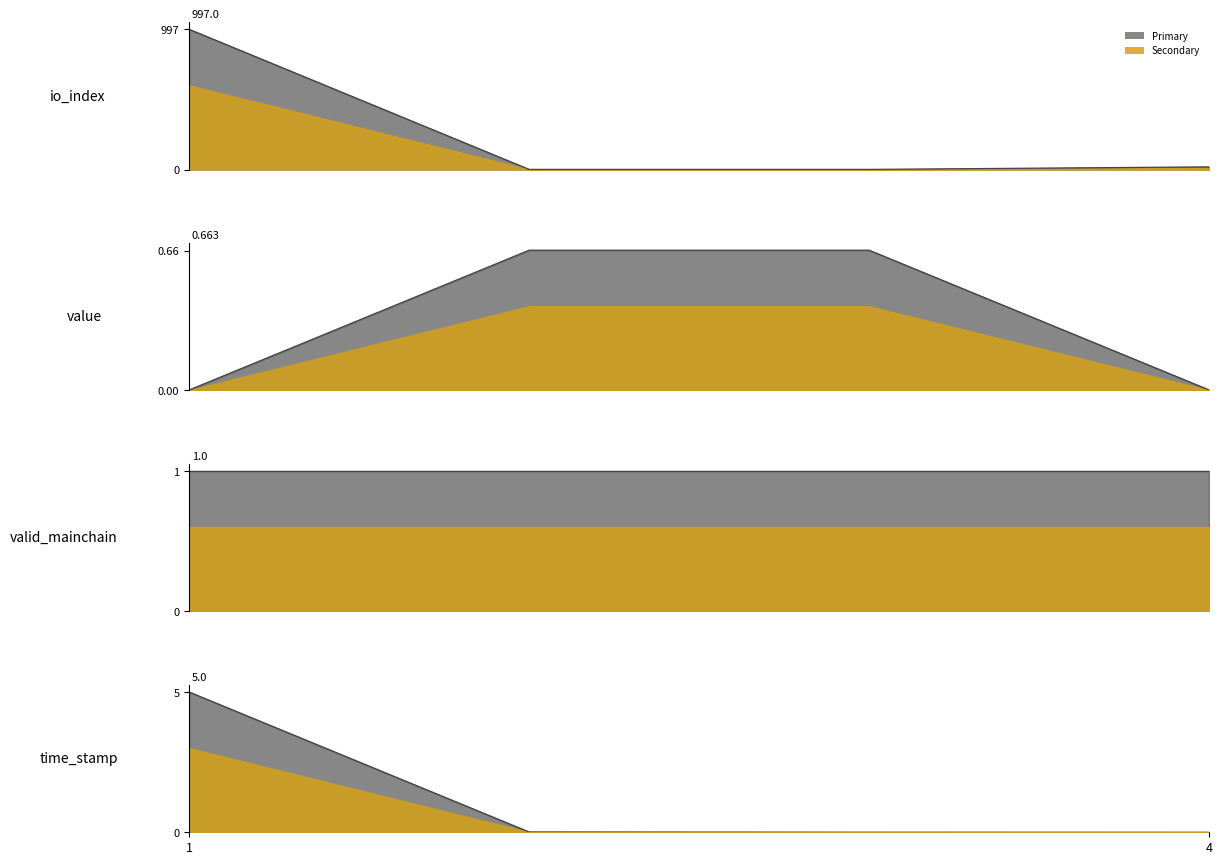

At how many categories does at least one series exceed 962?

1